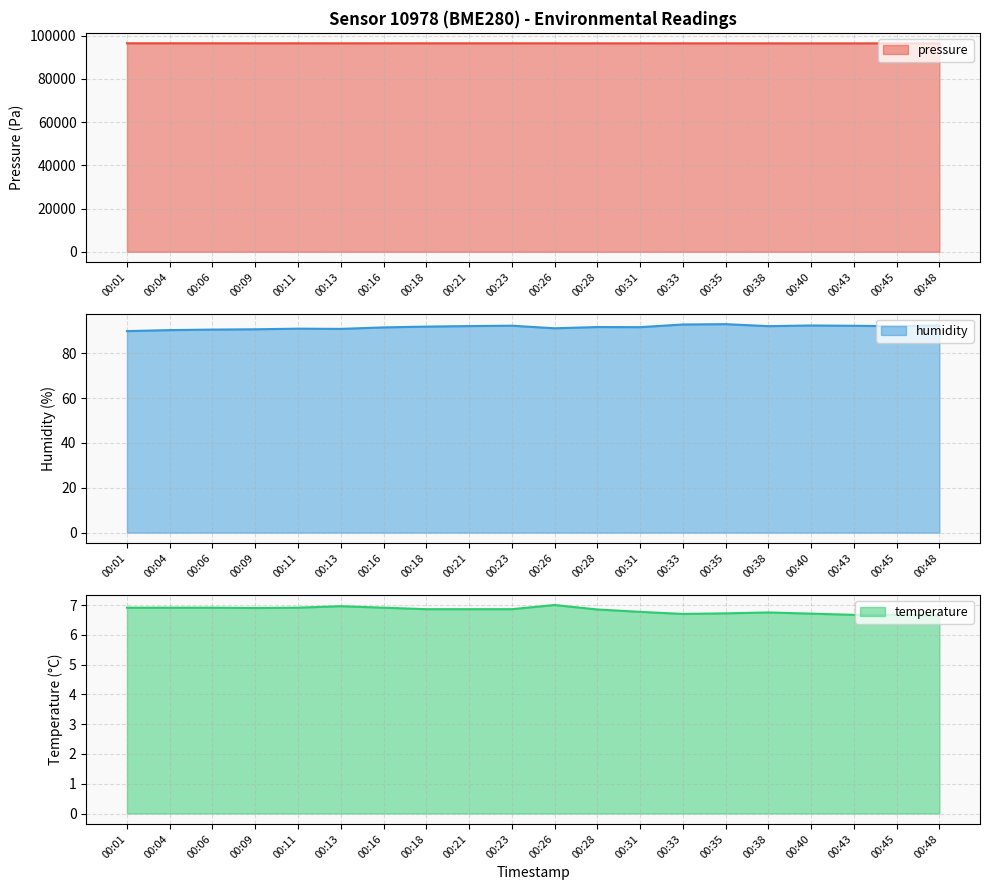

How many values in the pressure series exceed 96414?

10